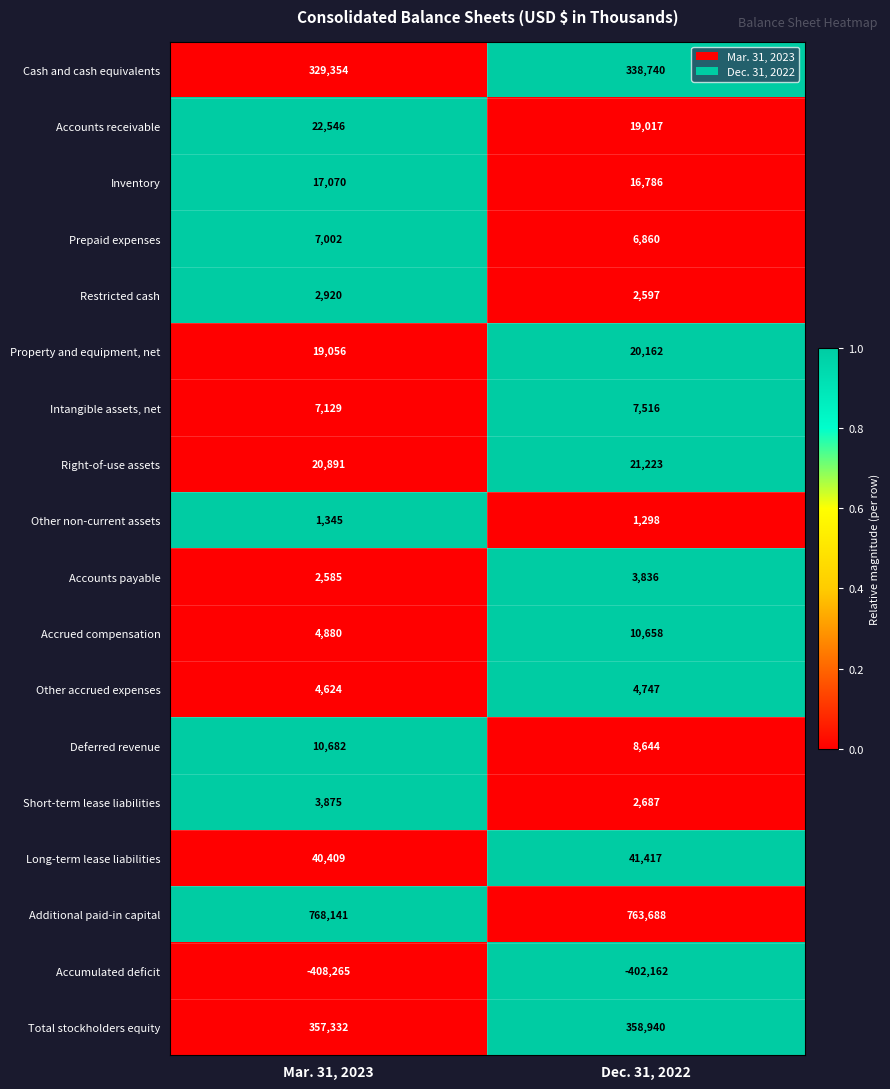

Rank the series by their maximum value, from highest to lowest.

Additional paid-in capital, Total stockholders equity, Cash and cash equivalents, Long-term lease liabilities, Accounts receivable, Right-of-use assets, Property and equipment, net, Inventory, Deferred revenue, Accrued compensation, Intangible assets, net, Prepaid expenses, Other accrued expenses, Short-term lease liabilities, Accounts payable, Restricted cash, Other non-current assets, Accumulated deficit